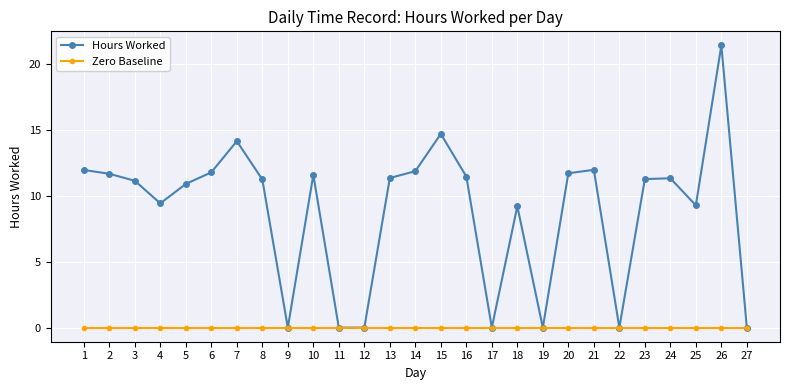

What is the value of the Hours Worked point at the 24th from the left?

11.3